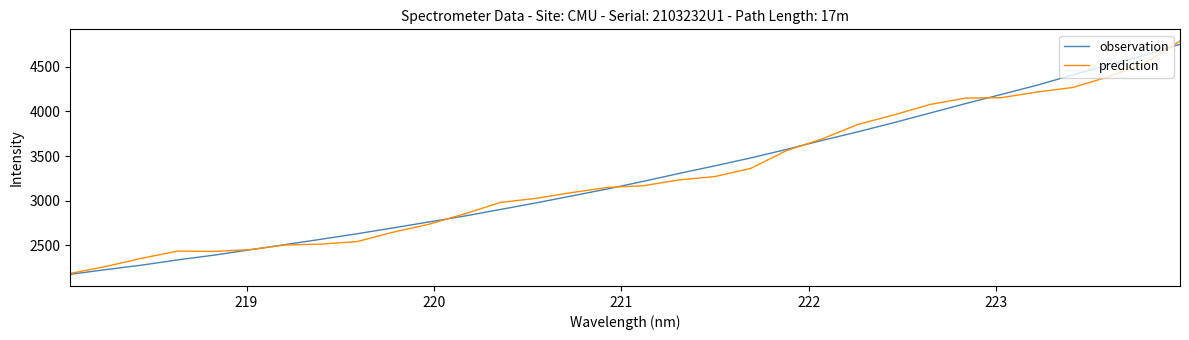

What is the sum of all observation values?

105058.3